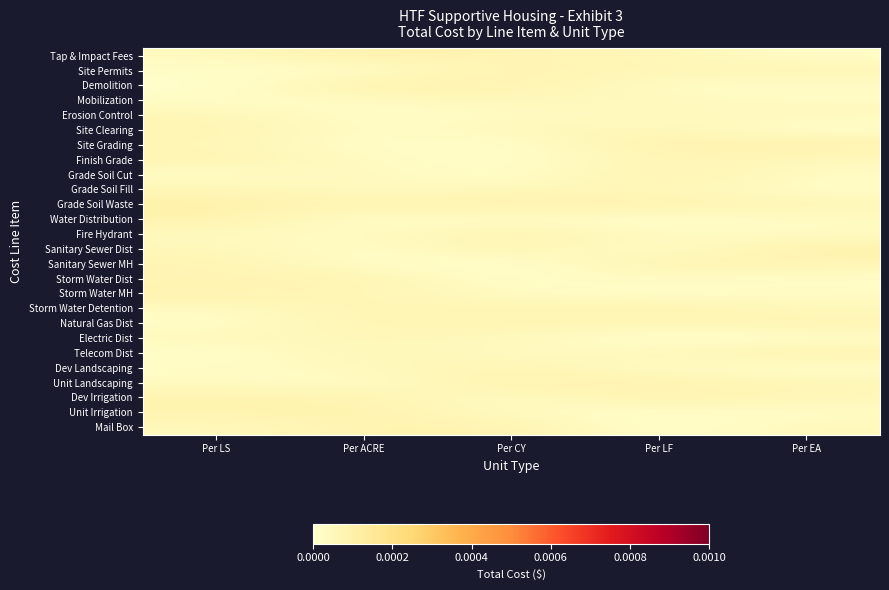

Reading right to left, transcribe all the data shown in this chart.

Tap & Impact Fees: Per EA=0.0	Per LF=0.0	Per CY=0.0	Per ACRE=0.0	Per LS=0.0
Site Permits: Per EA=0.0	Per LF=0.0	Per CY=0.0	Per ACRE=0.0	Per LS=0.0
Demolition: Per EA=0.0	Per LF=0.0	Per CY=0.0	Per ACRE=0.0	Per LS=0.0
Mobilization: Per EA=0.0	Per LF=0.0	Per CY=0.0	Per ACRE=0.0	Per LS=0.0
Erosion Control: Per EA=0.0	Per LF=0.0	Per CY=0.0	Per ACRE=0.0	Per LS=0.0
Site Clearing: Per EA=0.0	Per LF=0.0	Per CY=0.0	Per ACRE=0.0	Per LS=0.0
Site Grading: Per EA=0.0	Per LF=0.0	Per CY=0.0	Per ACRE=0.0	Per LS=0.0
Finish Grade: Per EA=0.0	Per LF=0.0	Per CY=0.0	Per ACRE=0.0	Per LS=0.0
Grade Soil Cut: Per EA=0.0	Per LF=0.0	Per CY=0.0	Per ACRE=0.0	Per LS=0.0
Grade Soil Fill: Per EA=0.0	Per LF=0.0	Per CY=0.0	Per ACRE=0.0	Per LS=0.0
Grade Soil Waste: Per EA=0.0	Per LF=0.0	Per CY=0.0	Per ACRE=0.0	Per LS=0.0
Water Distribution: Per EA=0.0	Per LF=0.0	Per CY=0.0	Per ACRE=0.0	Per LS=0.0
Fire Hydrant: Per EA=0.0	Per LF=0.0	Per CY=0.0	Per ACRE=0.0	Per LS=0.0
Sanitary Sewer Dist: Per EA=0.0	Per LF=0.0	Per CY=0.0	Per ACRE=0.0	Per LS=0.0
Sanitary Sewer MH: Per EA=0.0	Per LF=0.0	Per CY=0.0	Per ACRE=0.0	Per LS=0.0
Storm Water Dist: Per EA=0.0	Per LF=0.0	Per CY=0.0	Per ACRE=0.0	Per LS=0.0
Storm Water MH: Per EA=0.0	Per LF=0.0	Per CY=0.0	Per ACRE=0.0	Per LS=0.0
Storm Water Detention: Per EA=0.0	Per LF=0.0	Per CY=0.0	Per ACRE=0.0	Per LS=0.0
Natural Gas Dist: Per EA=0.0	Per LF=0.0	Per CY=0.0	Per ACRE=0.0	Per LS=0.0
Electric Dist: Per EA=0.0	Per LF=0.0	Per CY=0.0	Per ACRE=0.0	Per LS=0.0
Telecom Dist: Per EA=0.0	Per LF=0.0	Per CY=0.0	Per ACRE=0.0	Per LS=0.0
Dev Landscaping: Per EA=0.0	Per LF=0.0	Per CY=0.0	Per ACRE=0.0	Per LS=0.0
Unit Landscaping: Per EA=0.0	Per LF=0.0	Per CY=0.0	Per ACRE=0.0	Per LS=0.0
Dev Irrigation: Per EA=0.0	Per LF=0.0	Per CY=0.0	Per ACRE=0.0	Per LS=0.0
Unit Irrigation: Per EA=0.0	Per LF=0.0	Per CY=0.0	Per ACRE=0.0	Per LS=0.0
Mail Box: Per EA=0.0	Per LF=0.0	Per CY=0.0	Per ACRE=0.0	Per LS=0.0